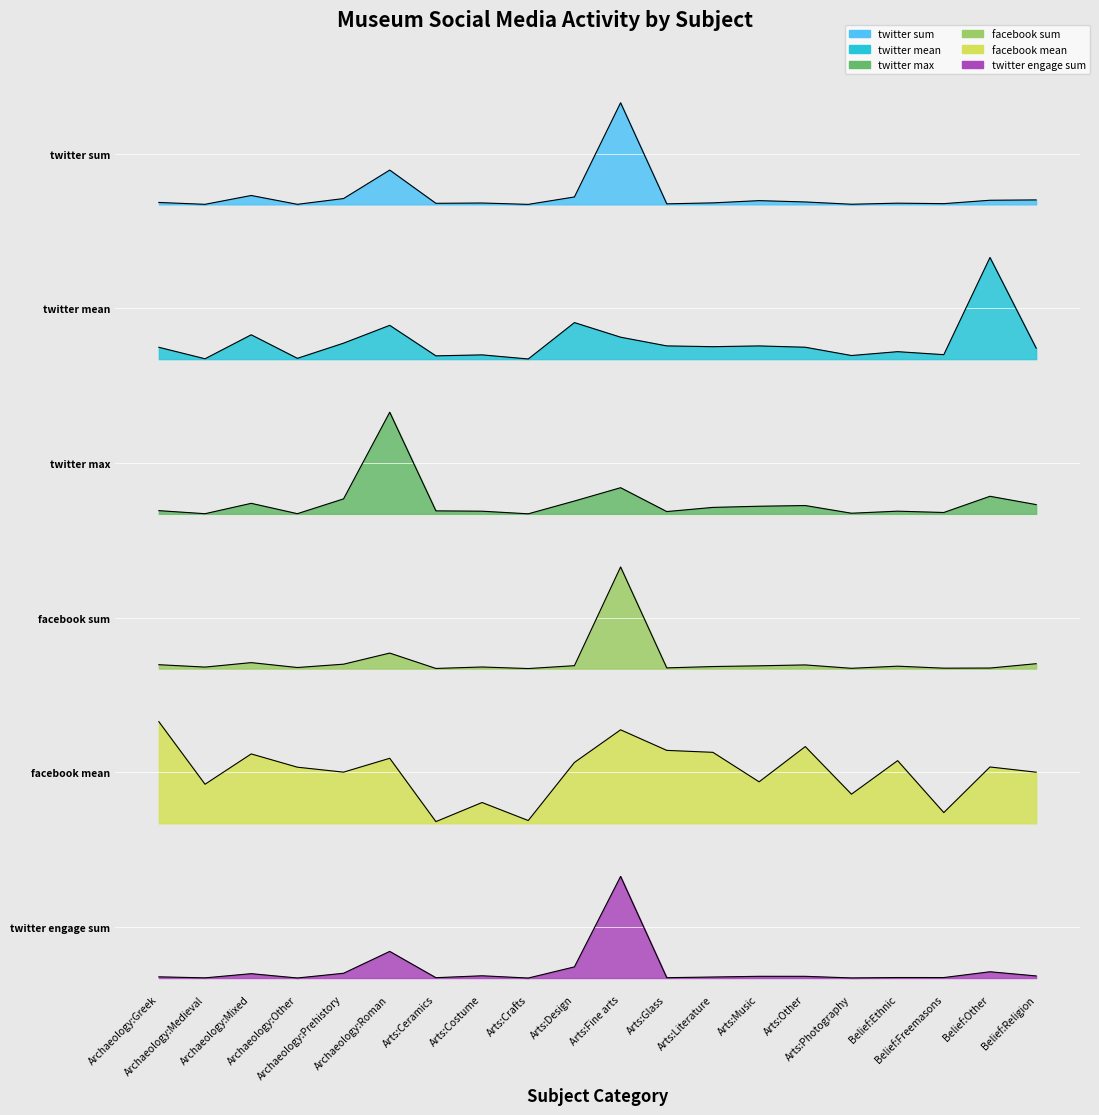

What is the sum of all msg_count_twitter_mean values?

2.6